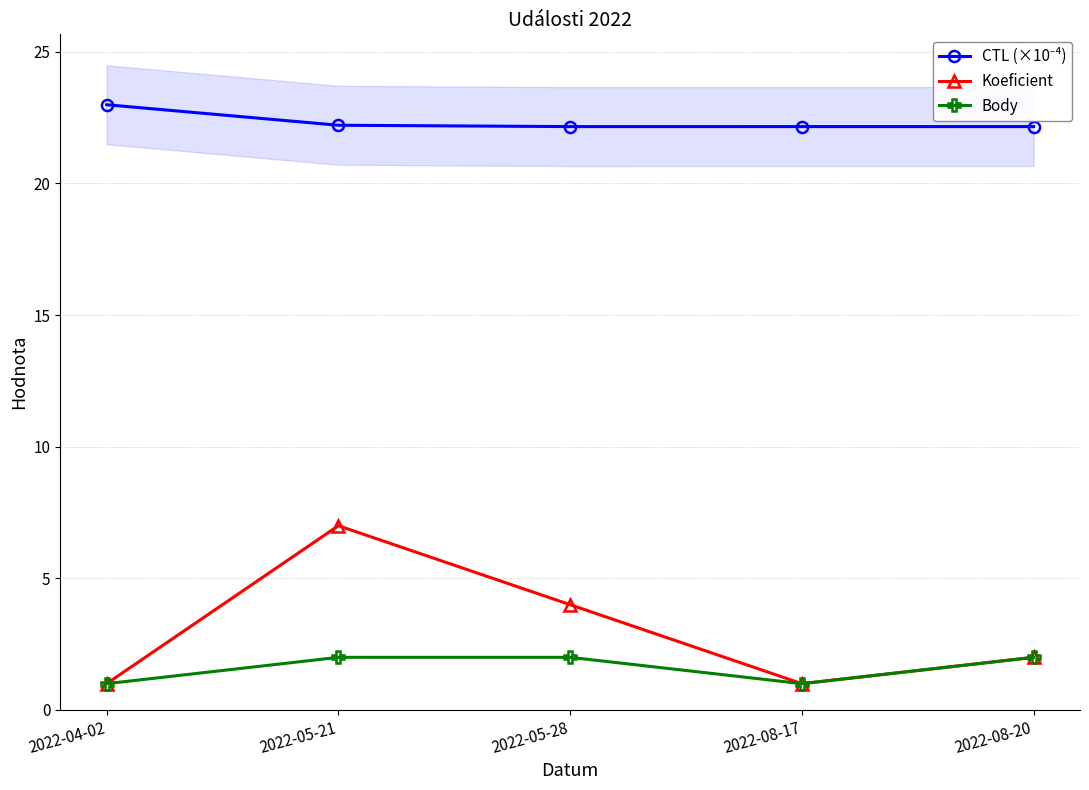

What is the total value across all series at 2022-08-20?

26.2